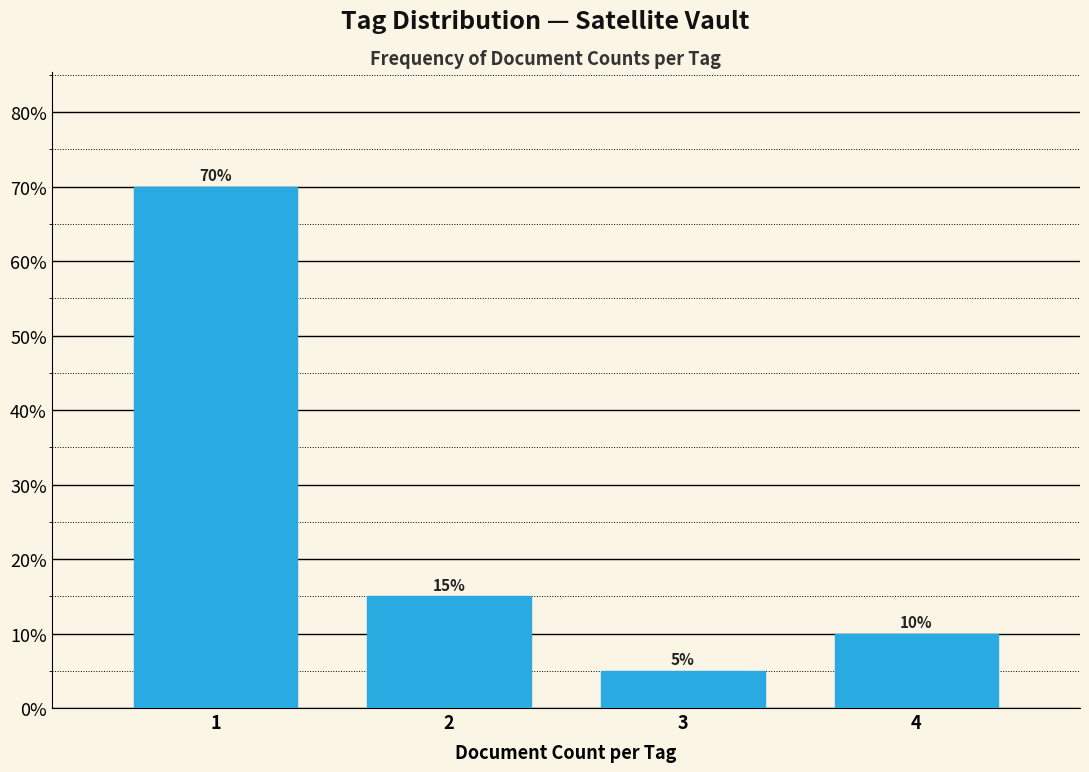

Reading right to left, extract all data points from this chart.

4=10	3=5	2=15	1=70